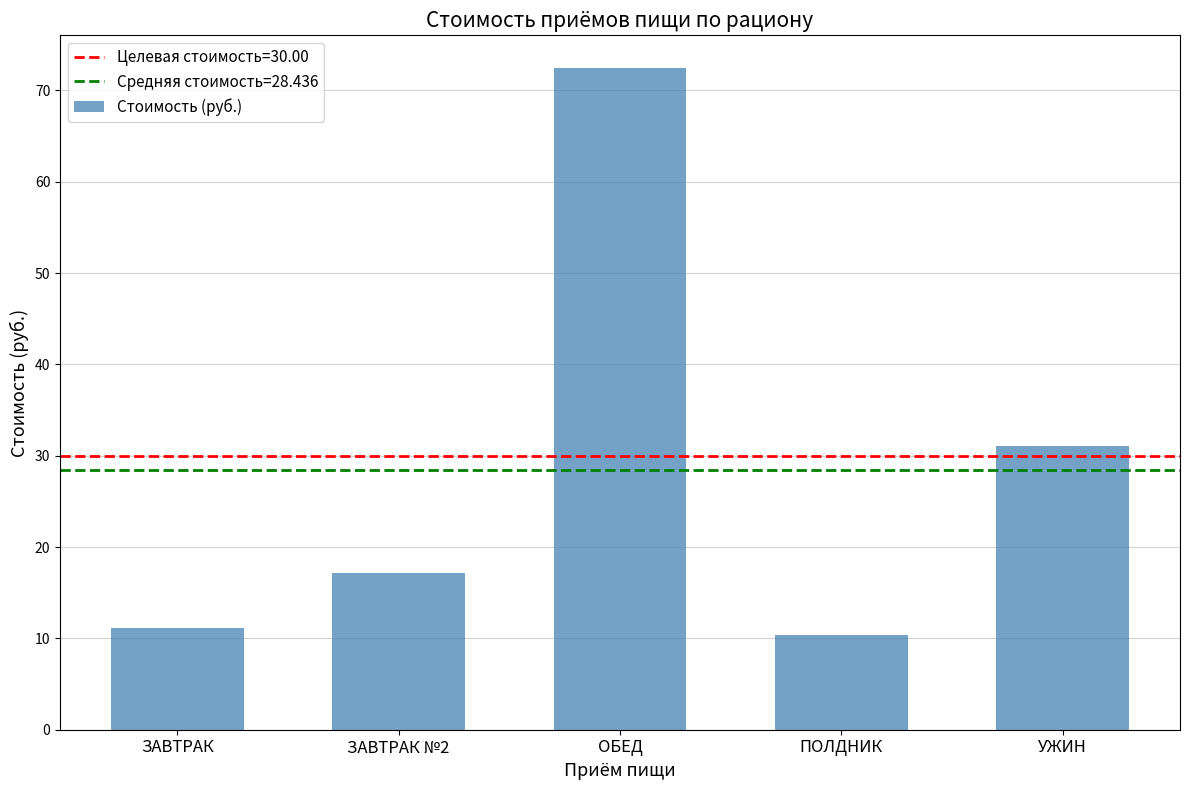

What is the greatest value displayed?

72.4